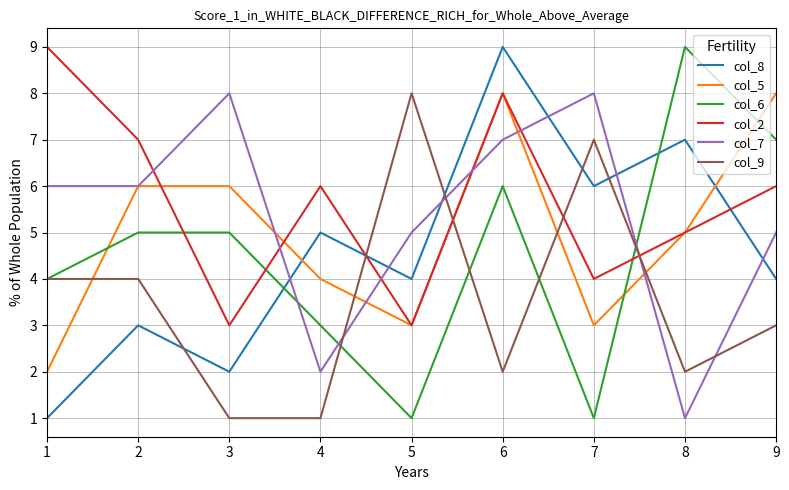

True or false: col_7 has a value of 5 at 5.

True